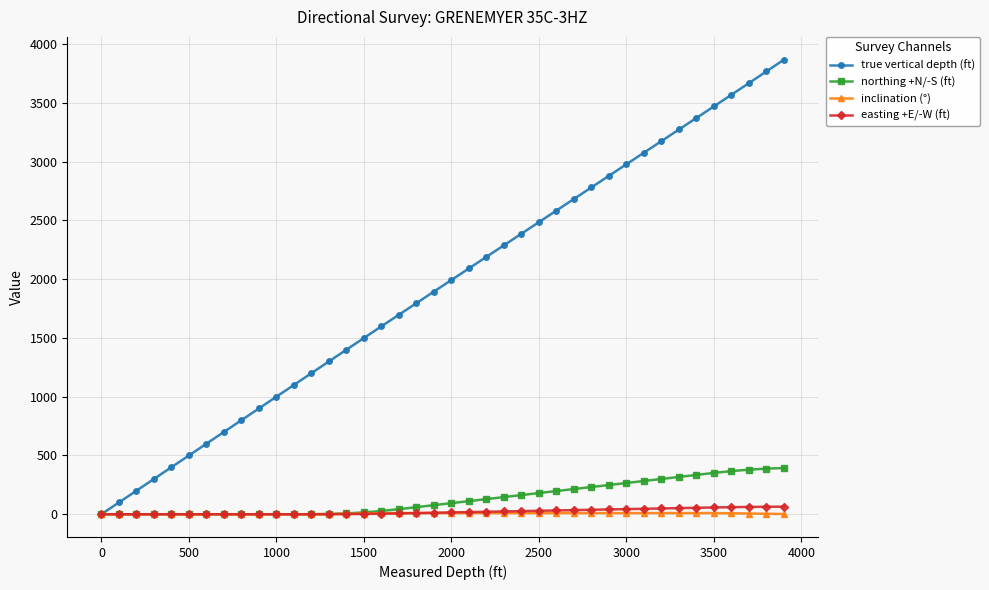

Which series has the largest total across all categories?

true vertical depth (ft)